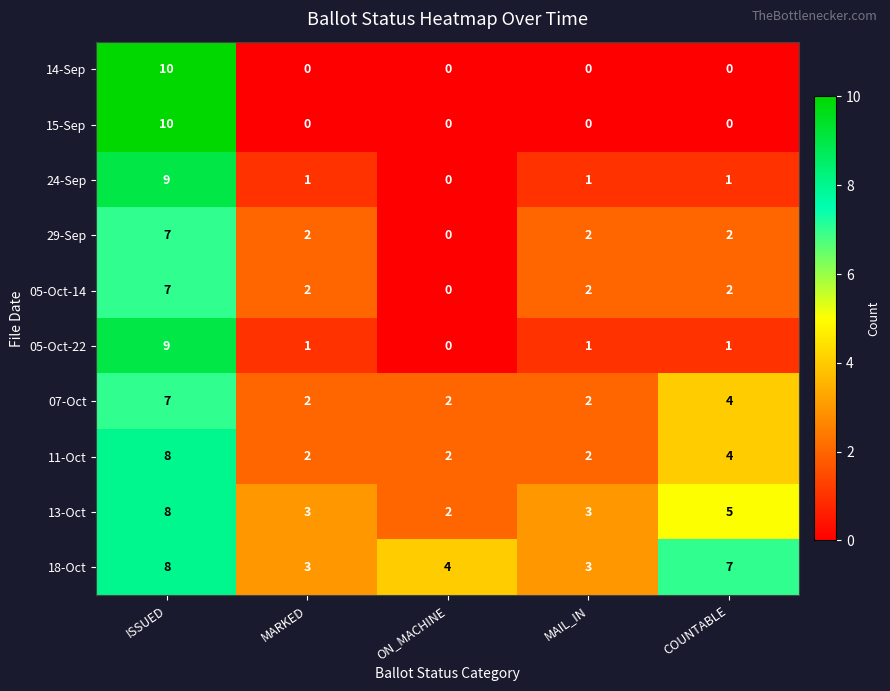

Which series changed the most between MARKED and COUNTABLE?

18-Oct